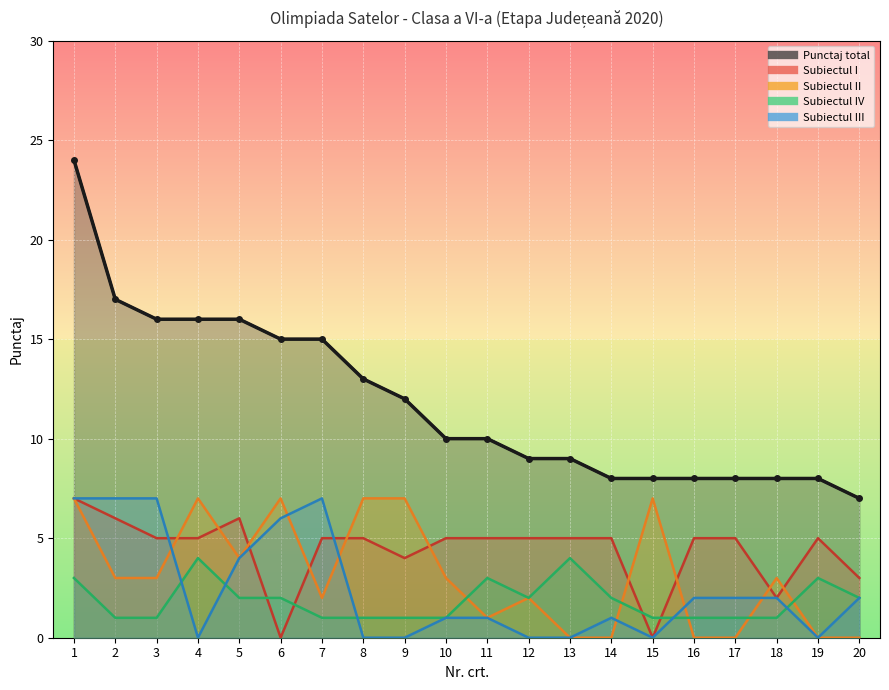

Read the Subiectul III value at 1.

7